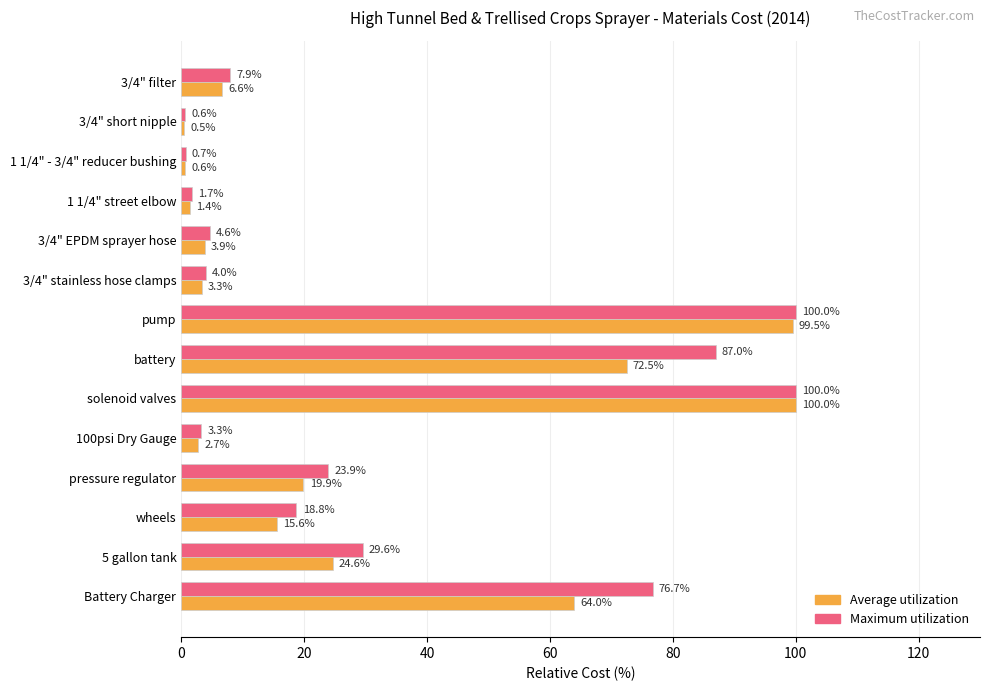

Which series changed the most between 5 gallon tank and 3/4" EPDM sprayer hose?

Maximum utilization